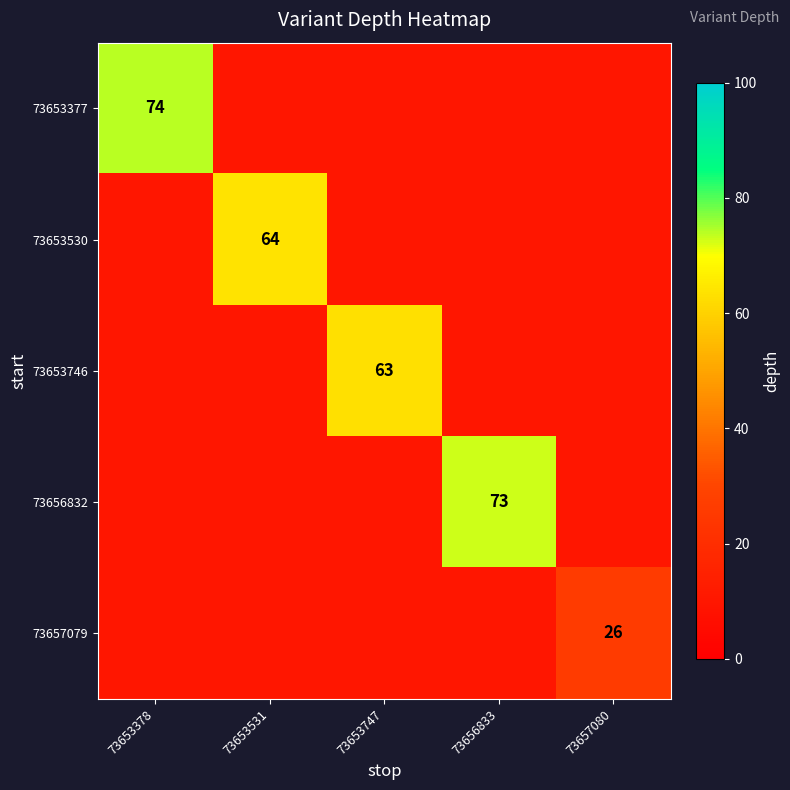

What is the approximate value of 73653530 at 73653531, to the nearest 5?

65